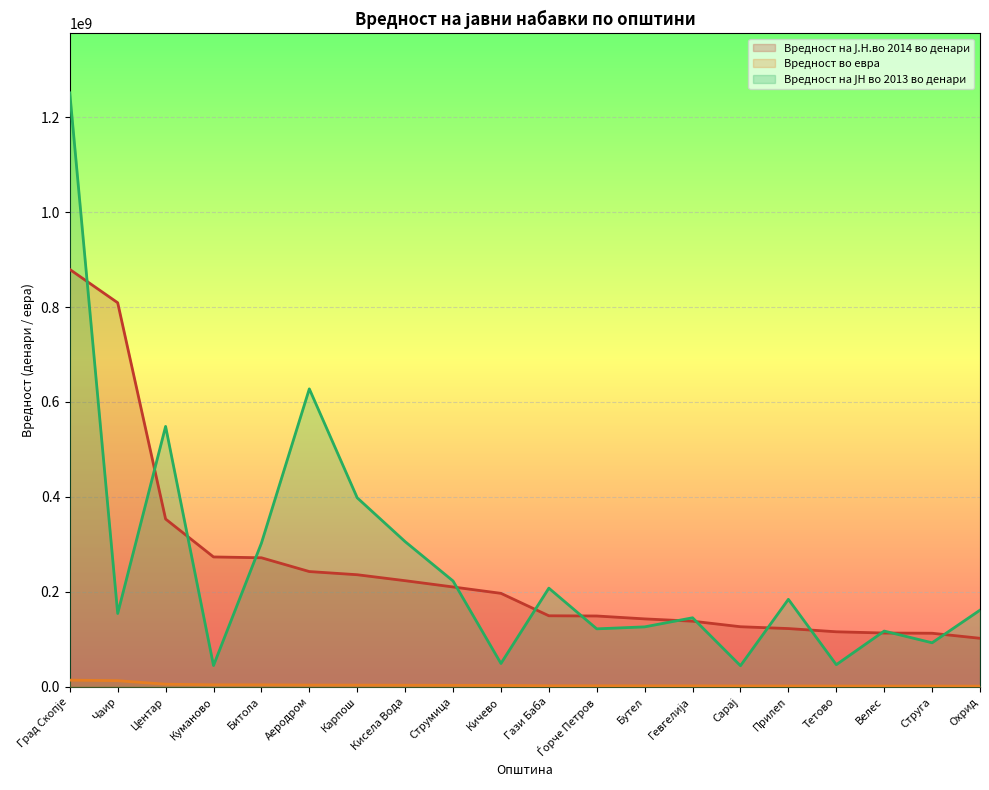

What is the difference between the second highest and second lowest values in the Вредност во евра series?

11315802